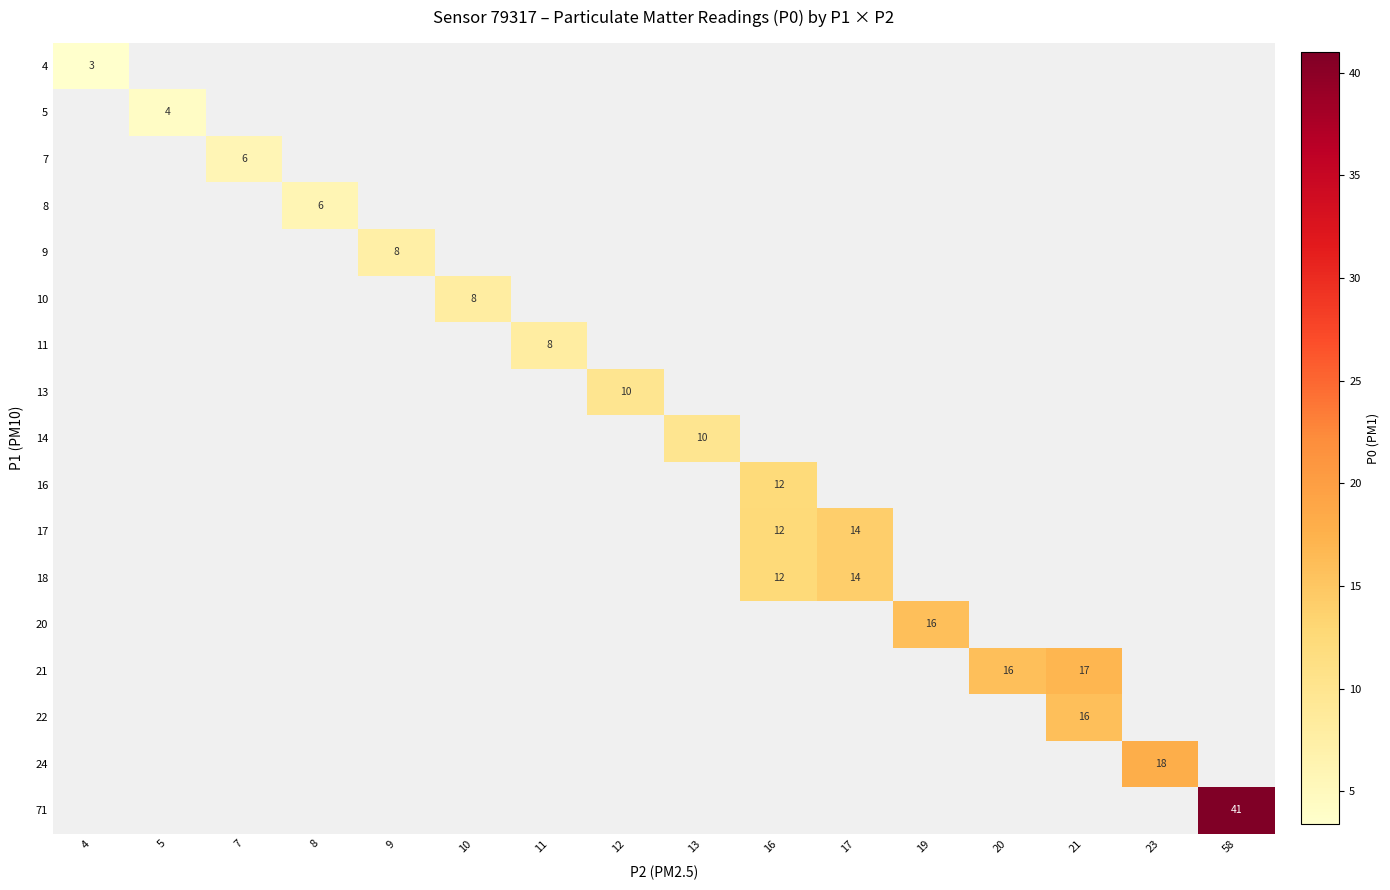

Is it true that 5 equals 6.1 at 5?

False